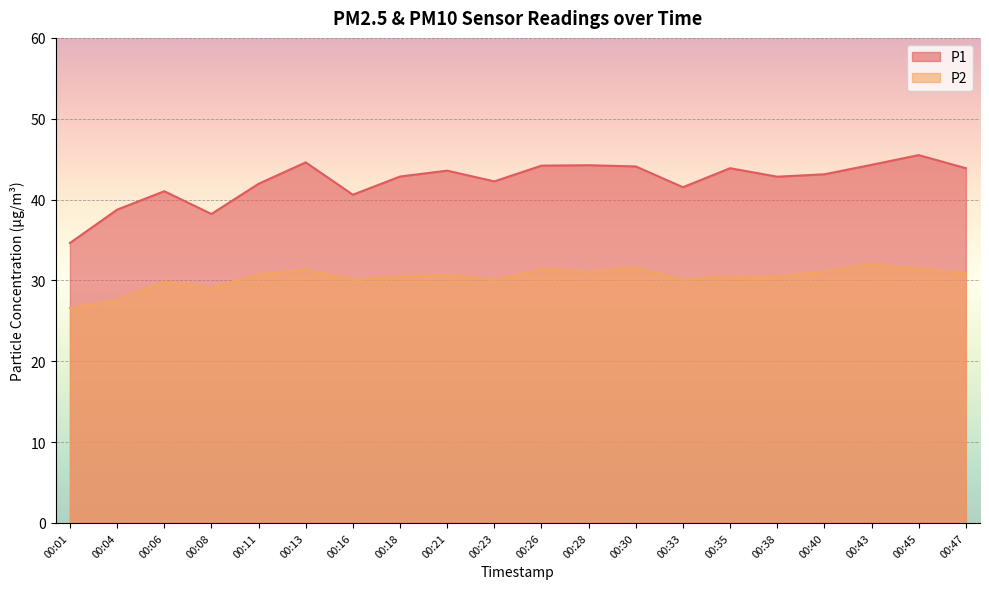

What is the difference between the highest and lowest values at 00:35?

13.4